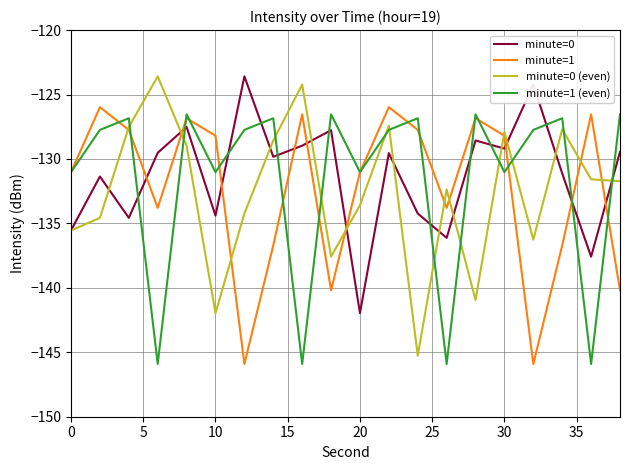

Which series ends up on top after the final intersection of minute=0 and minute=1 (even)?

minute=1 (even)